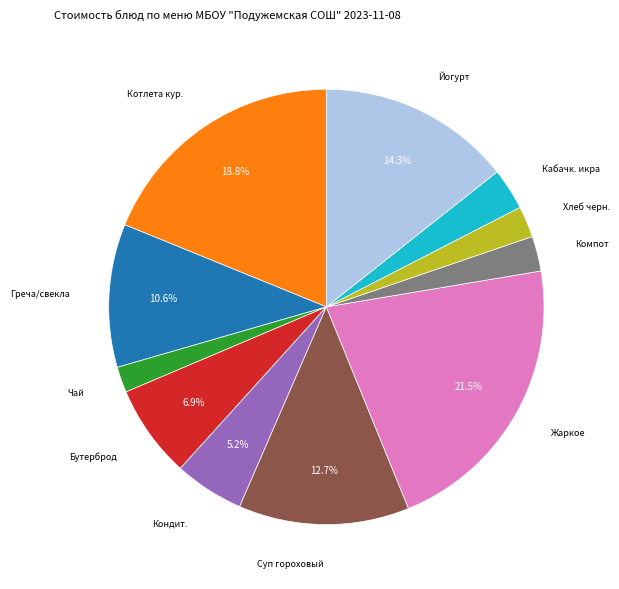

How much of the chart is everything except Греча/свекла?

89.4%